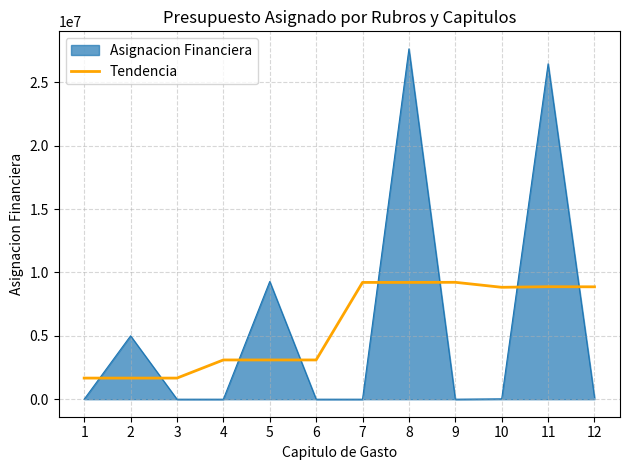

What is the maximum value for Asignacion Financiera?

27632935.0